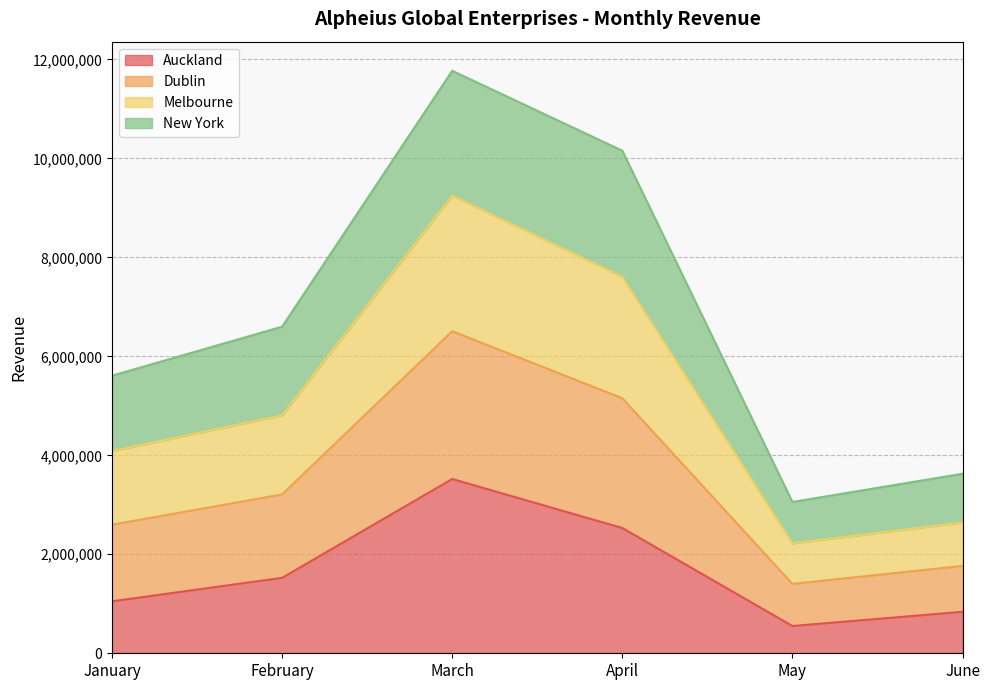

What is the value of the Auckland point at the 6th from the left?

838223